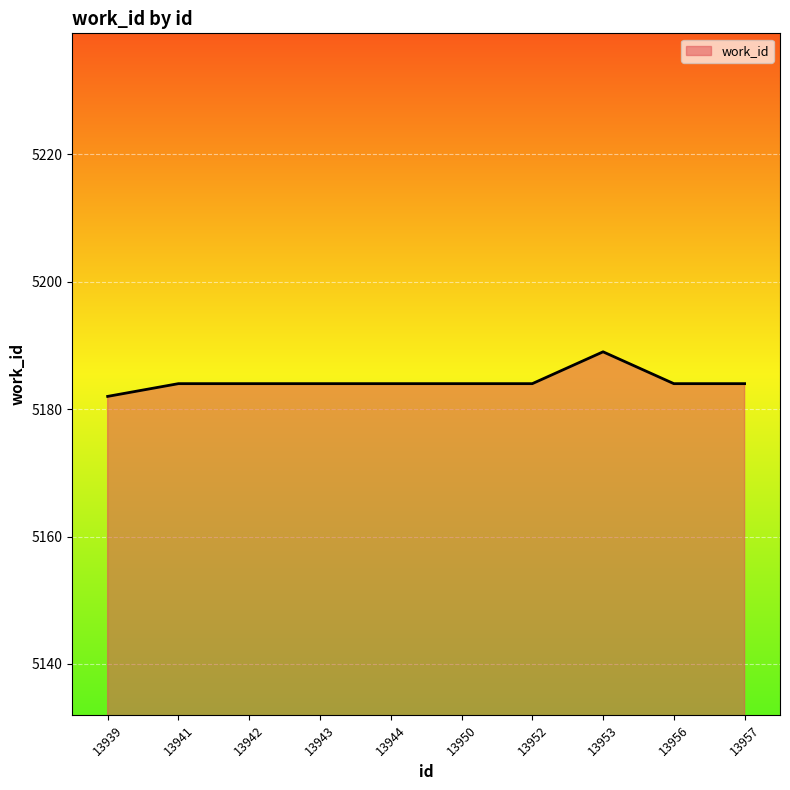

What is the change in value from 13943 to 13953?

+5